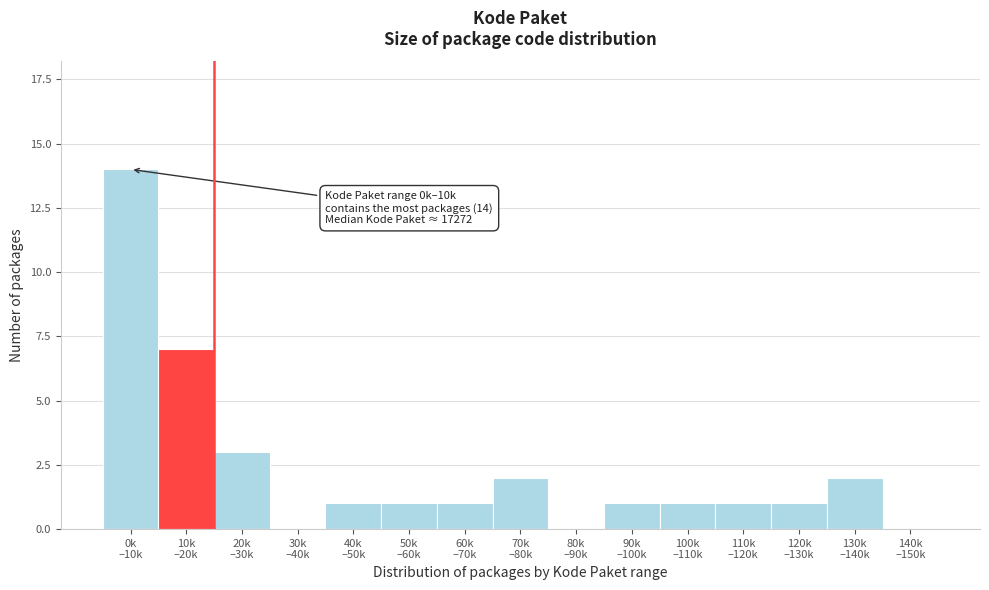

What is the greatest value displayed?

14